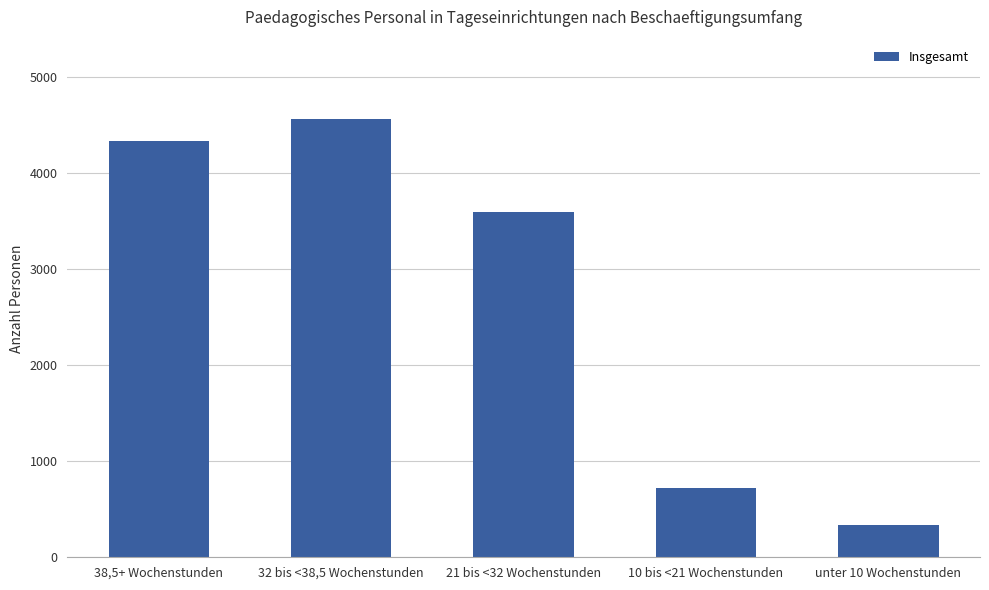

Reading right to left, transcribe all the data shown in this chart.

333	722	3591	4567	4332